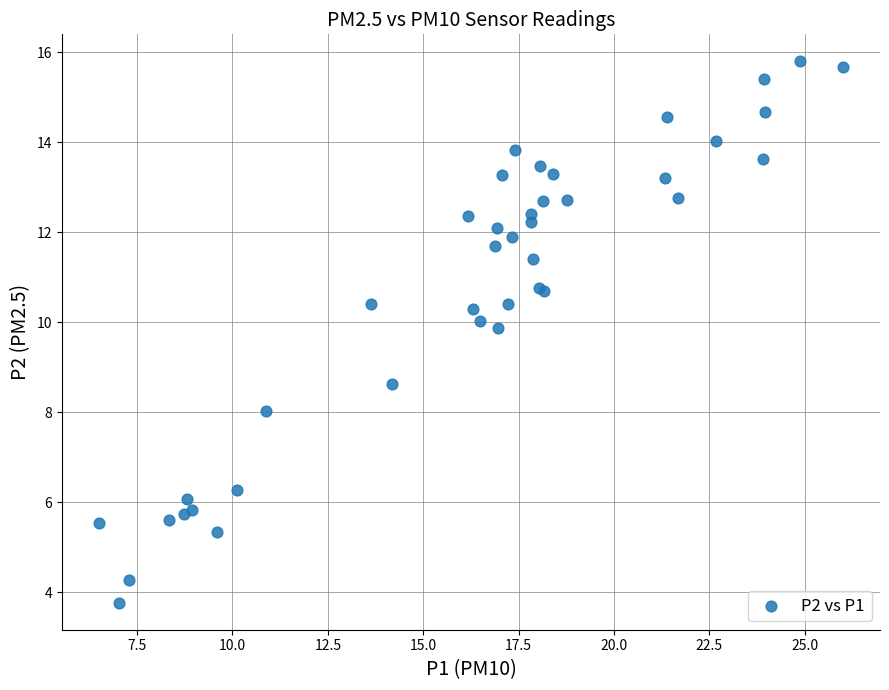

What Y value in the scatter plot is closest to 9?

8.6